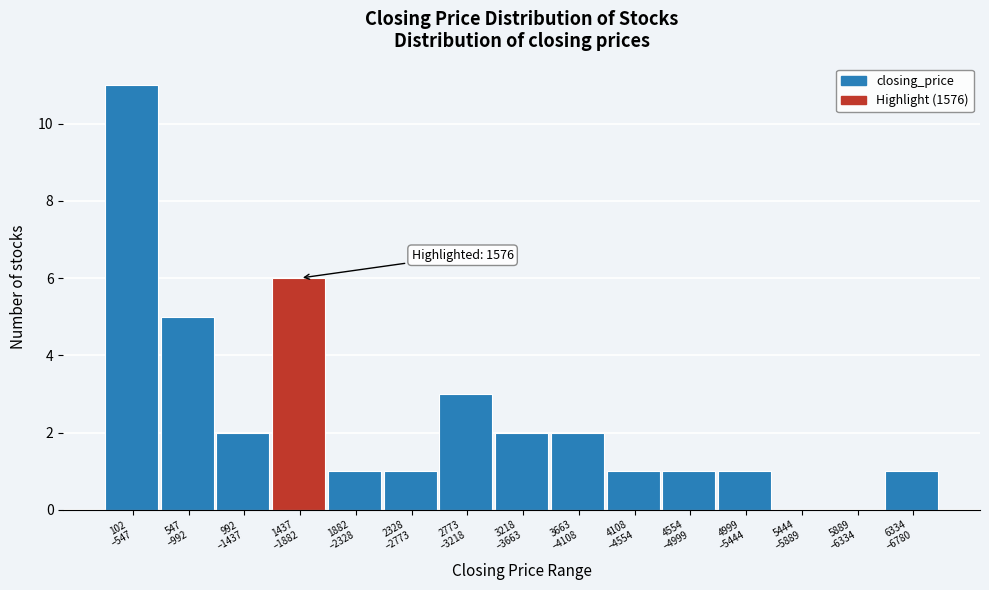

What is the sum of all values?

37